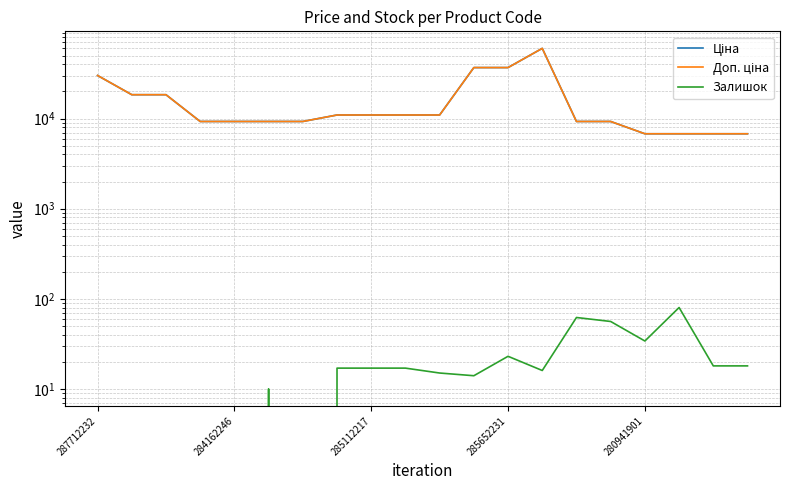

Where is the first local maximum for Залишок?

5